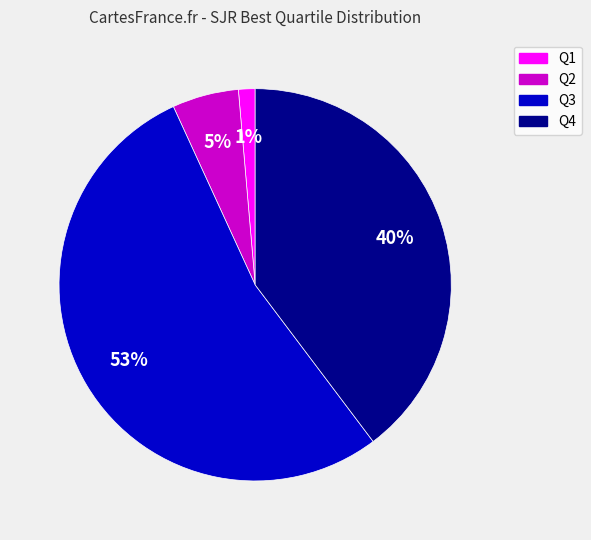

Rank the categories by value from highest to lowest.

Q3, Q4, Q2, Q1